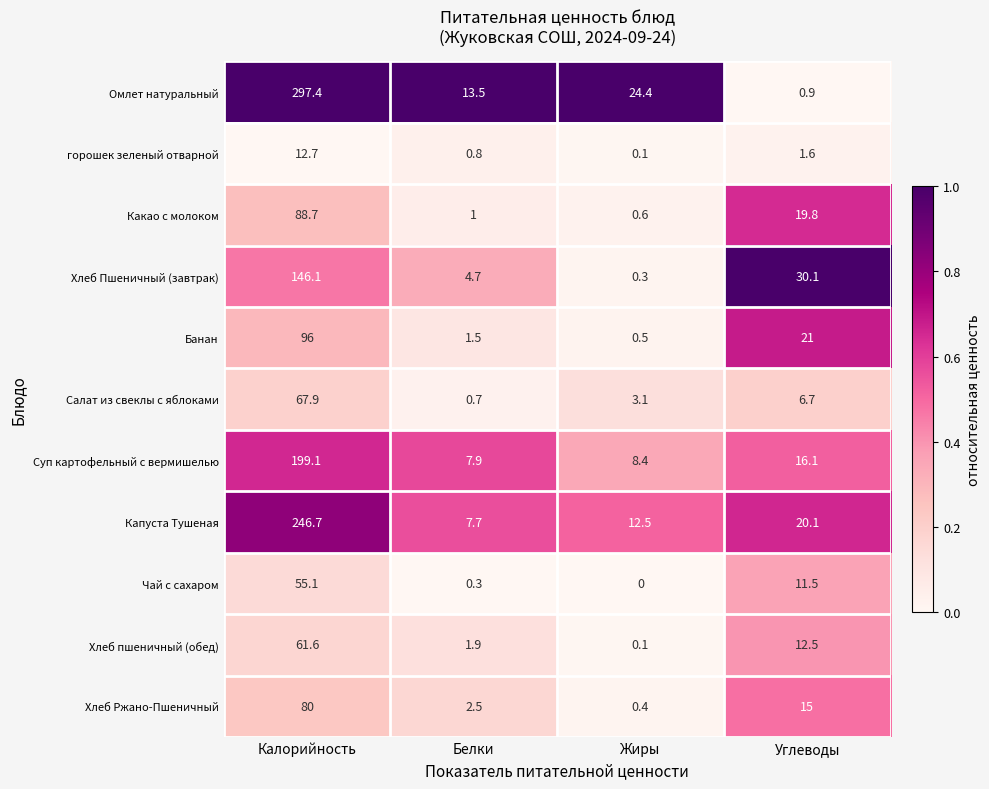

How many series are shown in this chart?

11